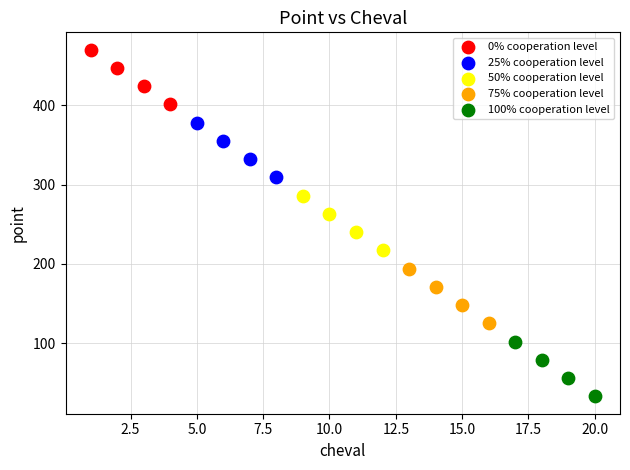

Which series reaches the minimum Y coordinate?

100% cooperation level